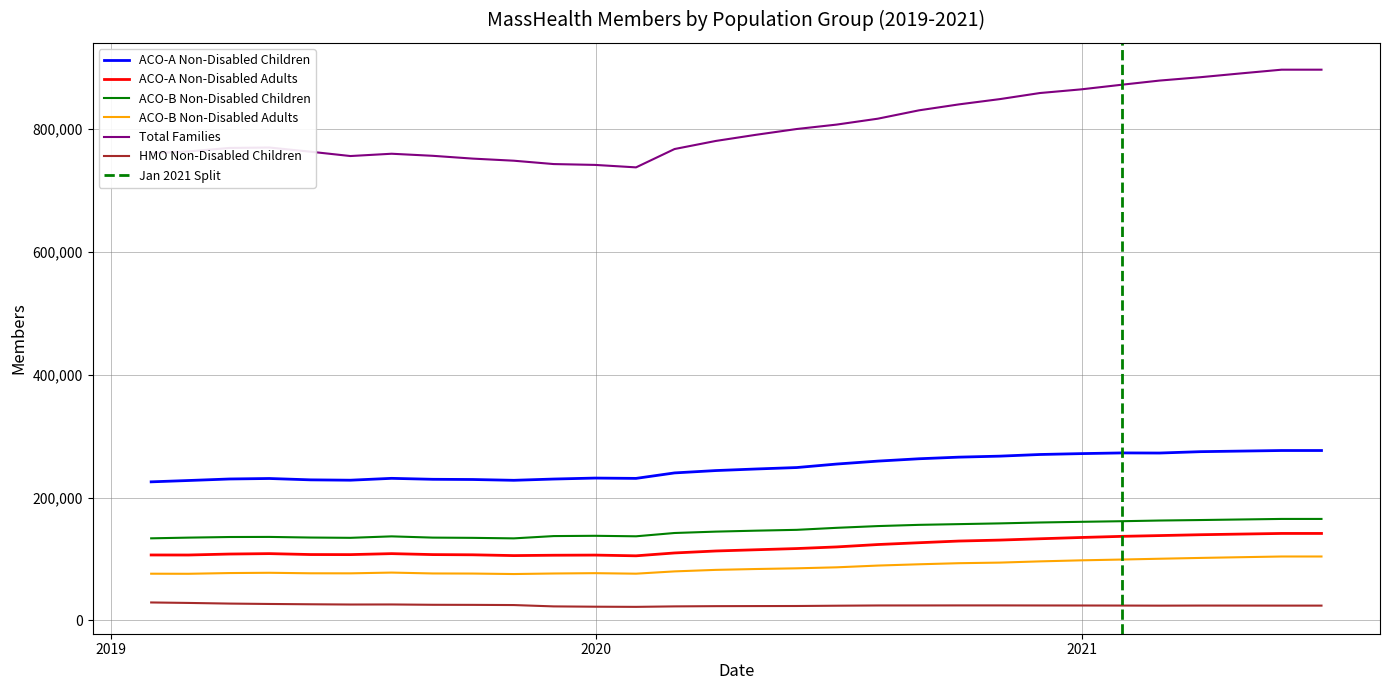

At which category does ACO-A Non-Disabled Adults reach its first local valley?

2019-02-28